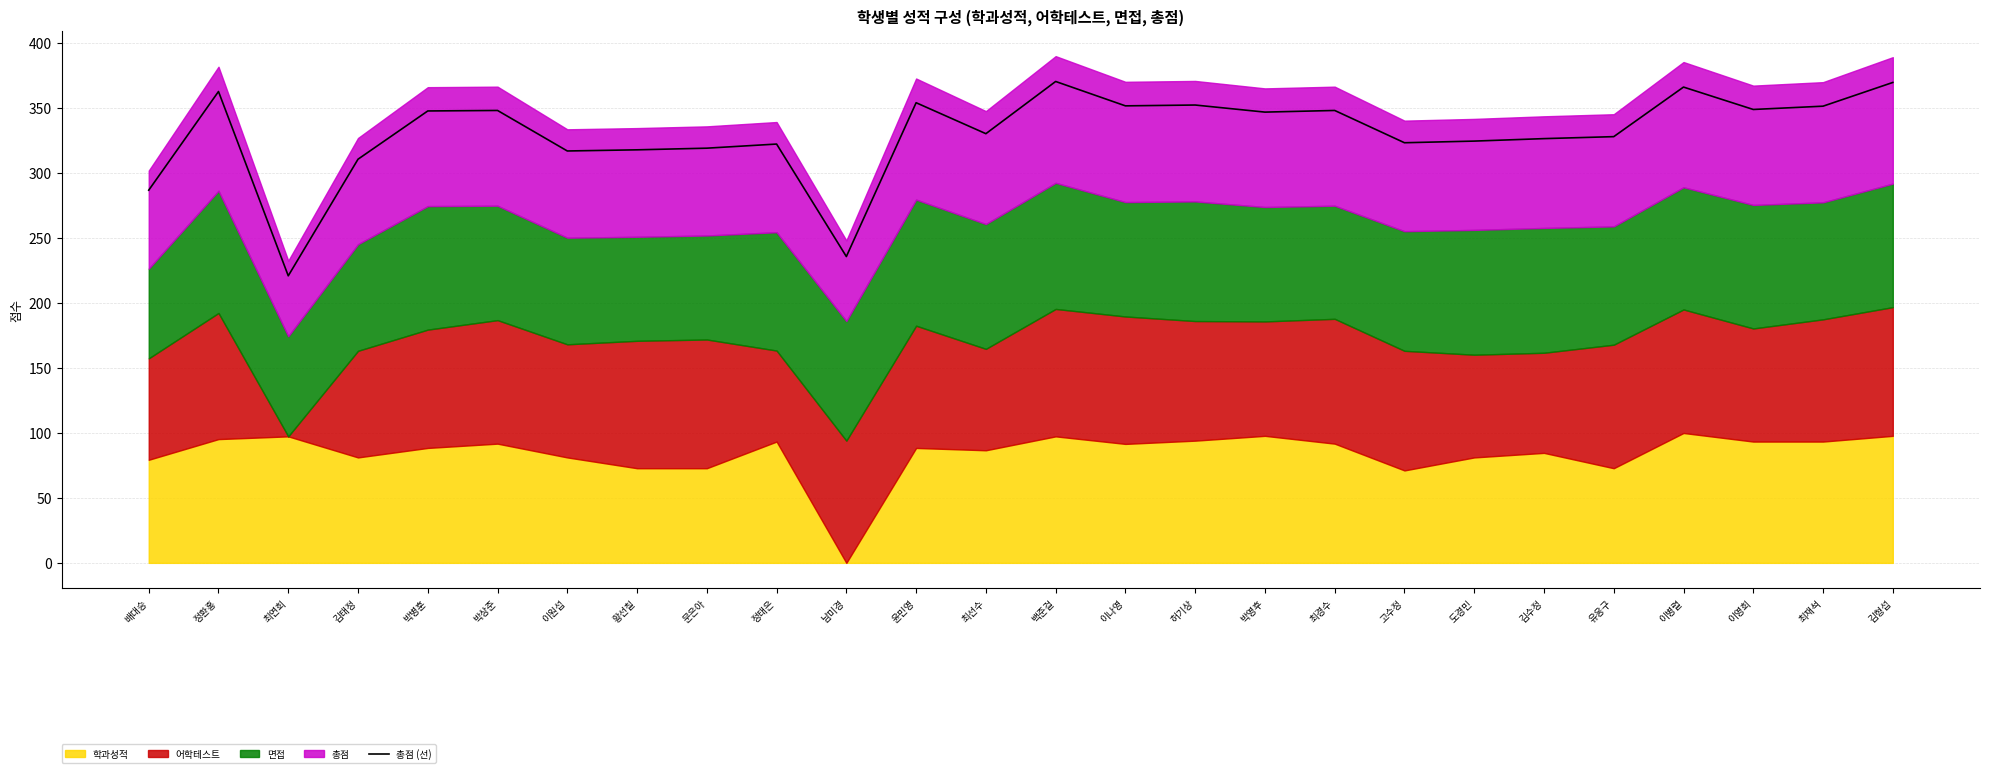

How many lines are shown in the chart?

1